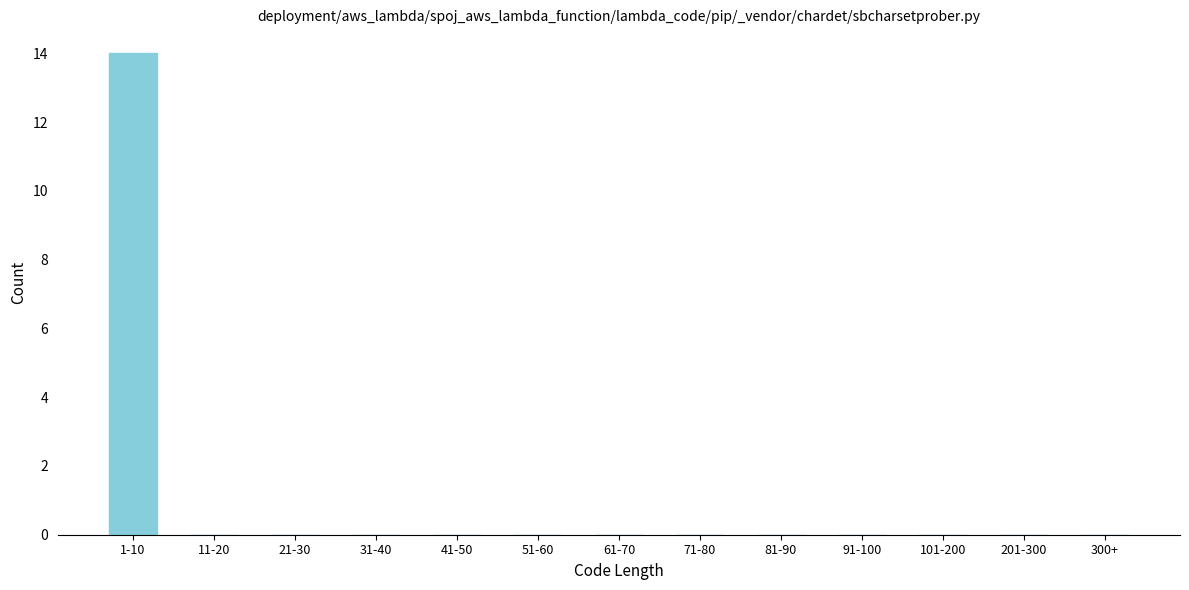

Reading left to right, extract all data points from this chart.

1-10=14	11-20=0	21-30=0	31-40=0	41-50=0	51-60=0	61-70=0	71-80=0	81-90=0	91-100=0	101-200=0	201-300=0	300+=0